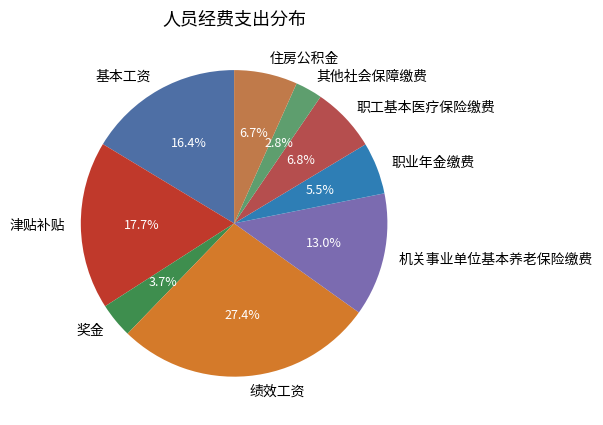

True or false: 机关事业单位基本养老保险缴费 accounts for 13% of the total.

True